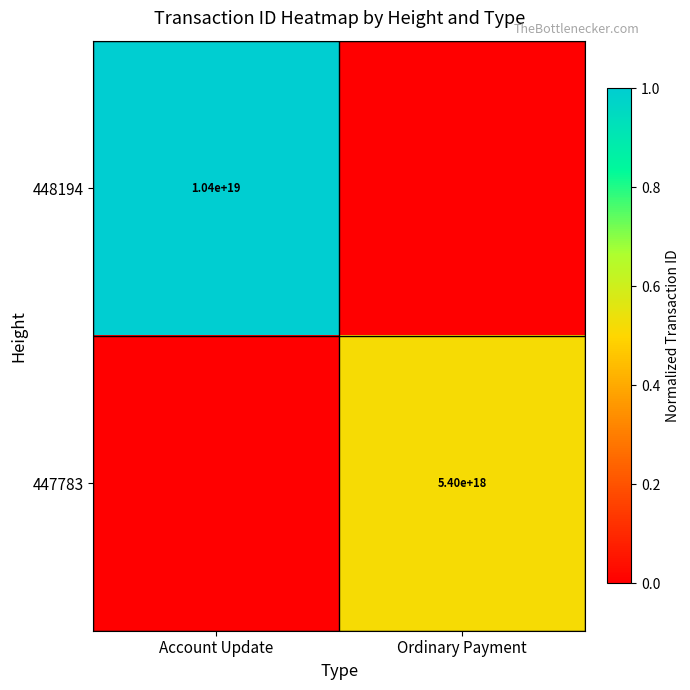

At which category is the sum across all series the highest?

Account Update